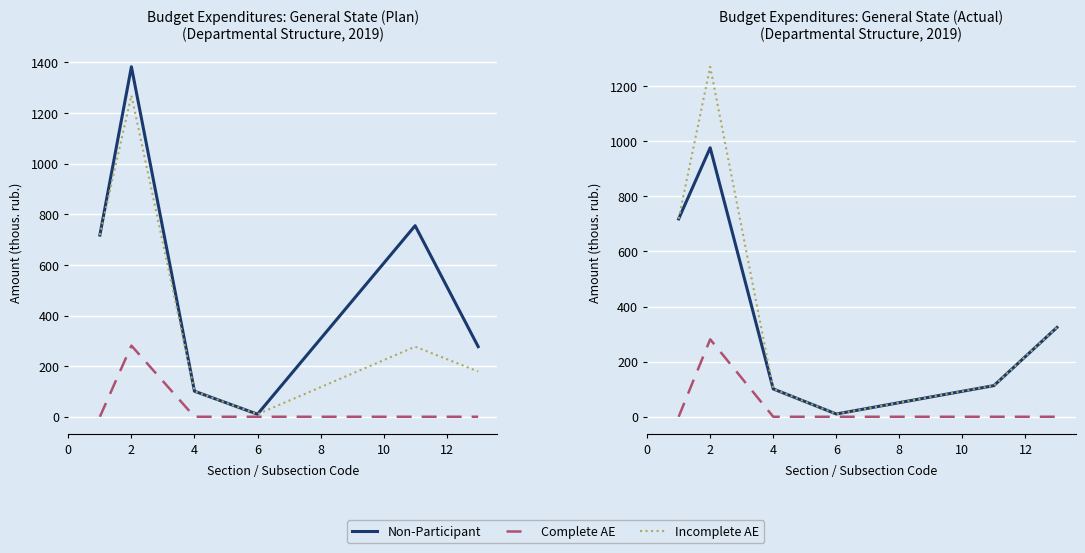

Is the value of Complete AE at 2 greater than the value of Non-Participant at 10?

No